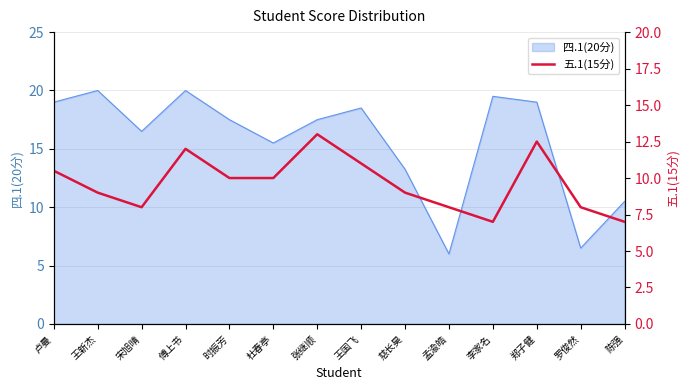

What is the label of the 2nd point from the right?

罗俊然